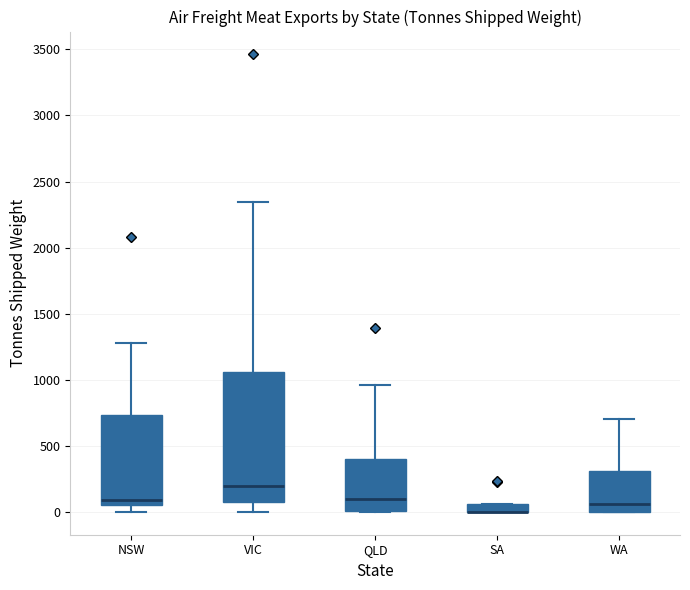

Where is the lower edge of the box for SA on the y-axis? The values are not printed on the chart, so give them approximately, as read against the axis.

0